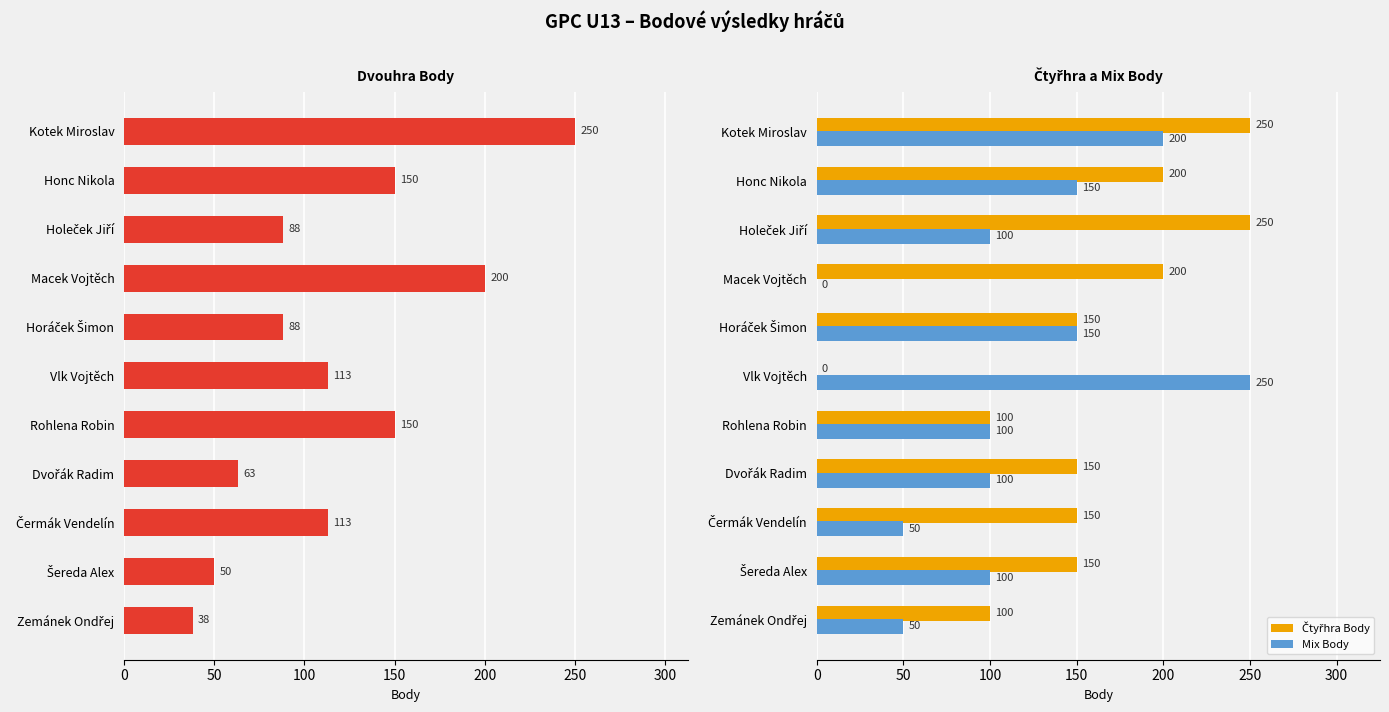

Count the number of categories in the chart.

11